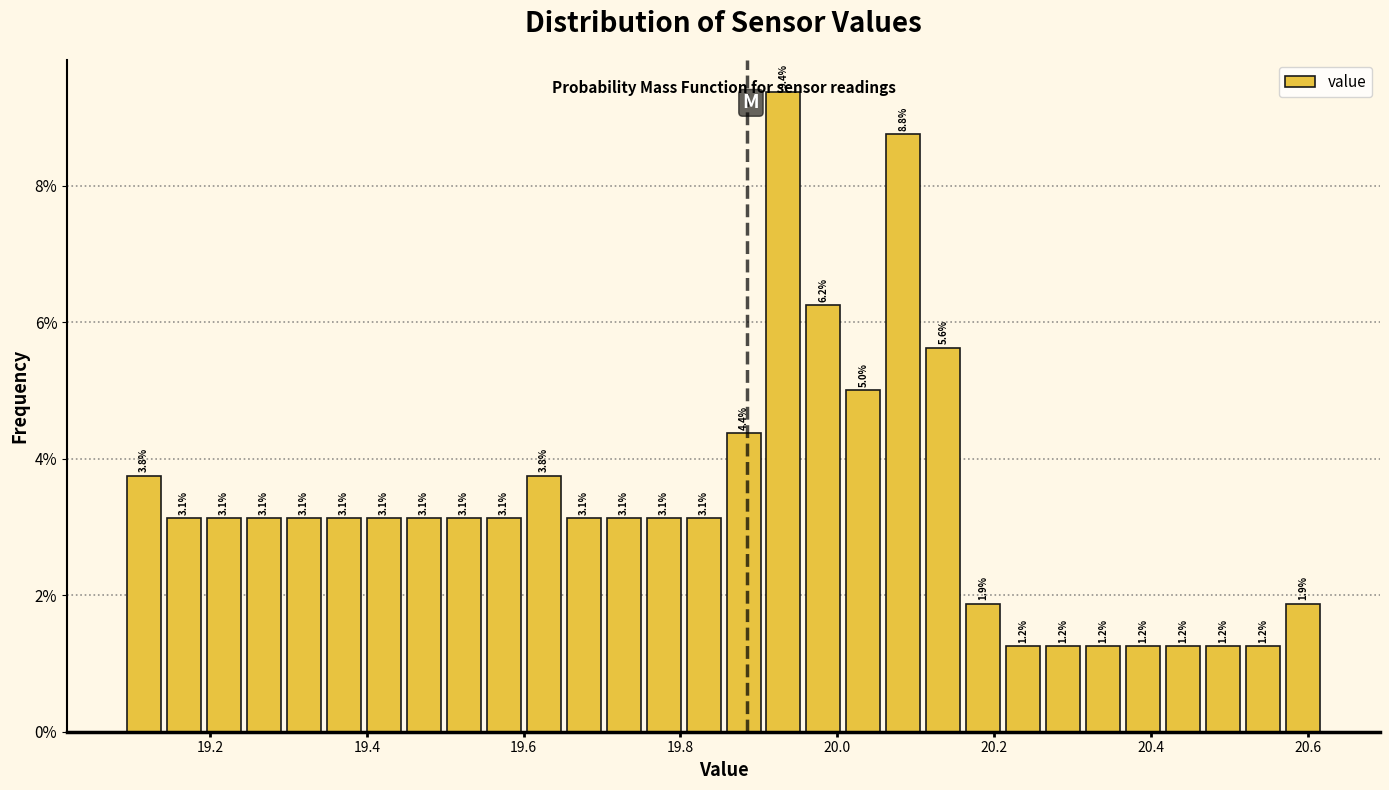

Read against the x-axis, roughly where is the centre of the tallest bar?

19.94